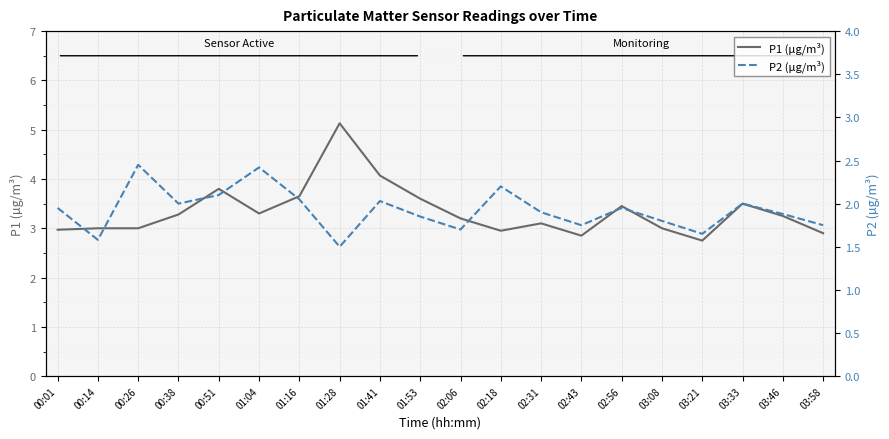

List the series in order of their peak value, lowest first.

P2 (µg/m³), P1 (µg/m³)